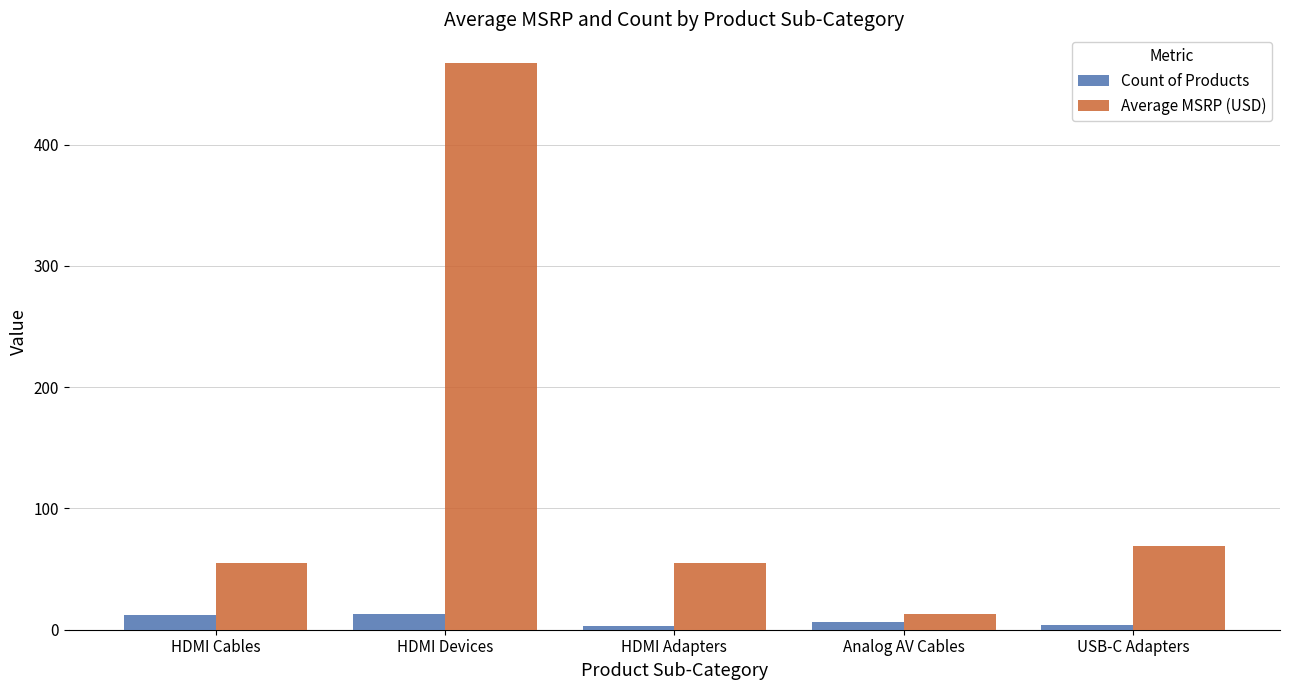

Is it true that Average MSRP (USD) equals 31.6 at HDMI Adapters?

False